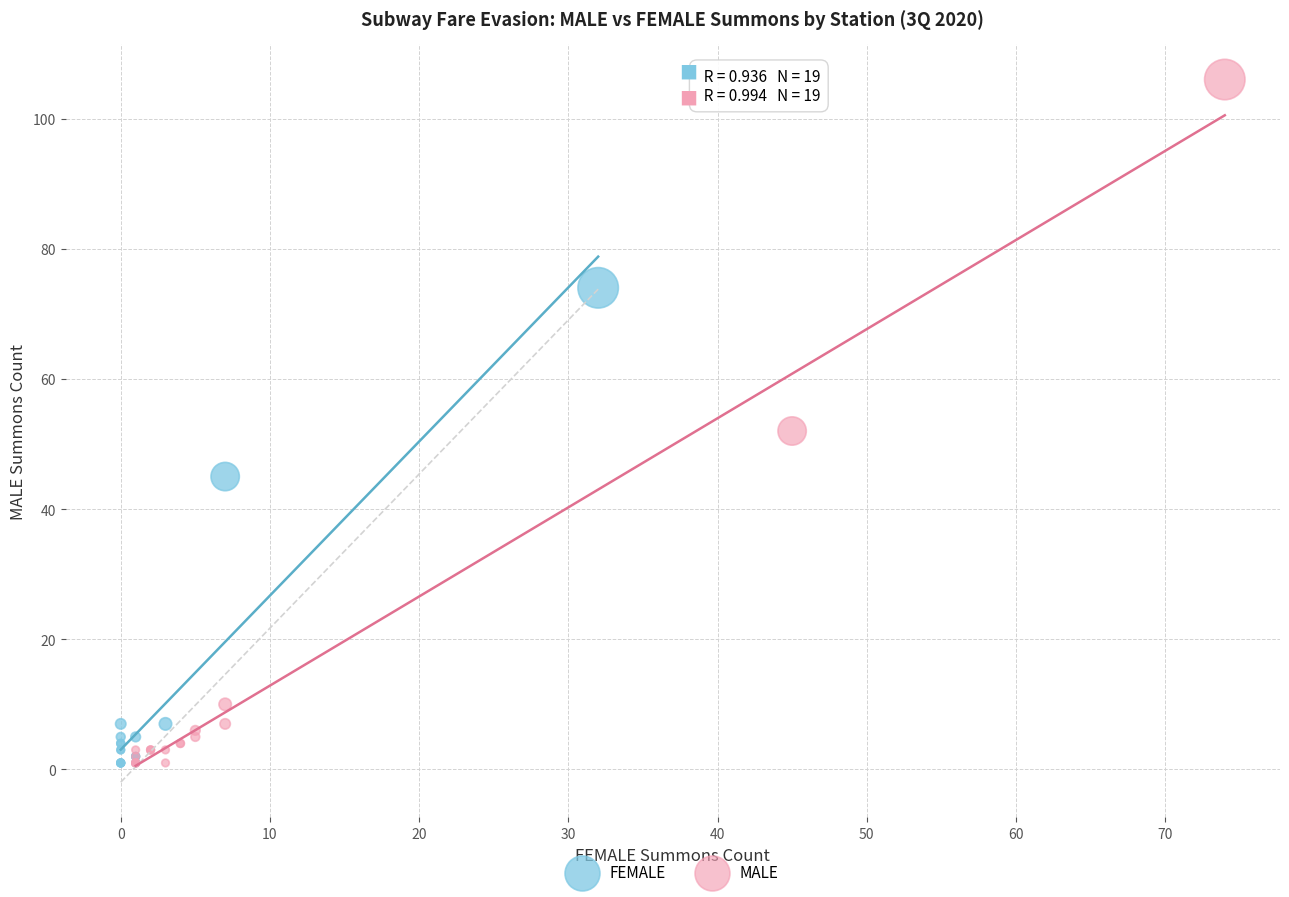

Which series has the largest Y range (max minus min)?

MALE